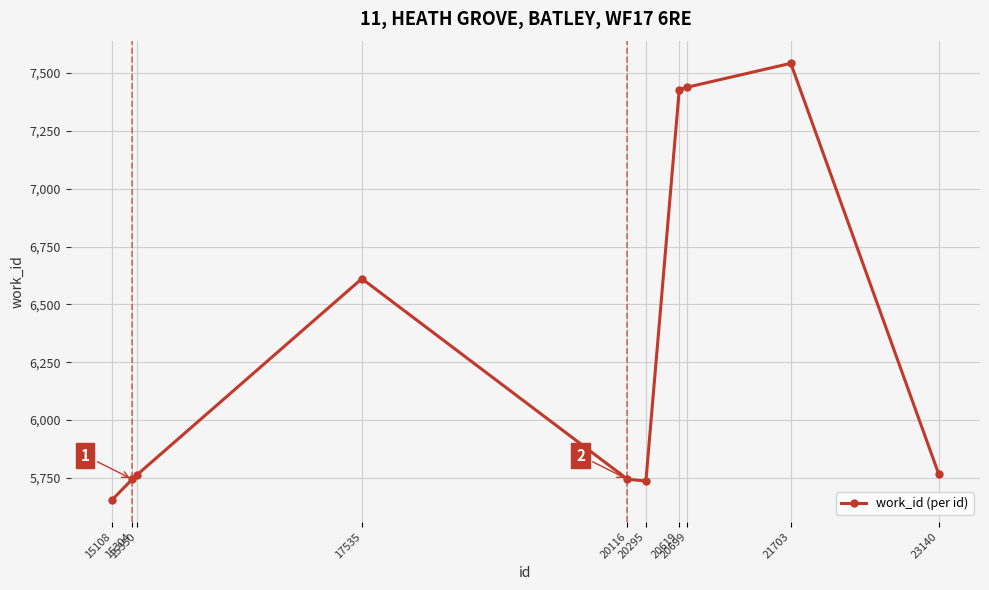

What is the value of the 7th point from the left?

7428